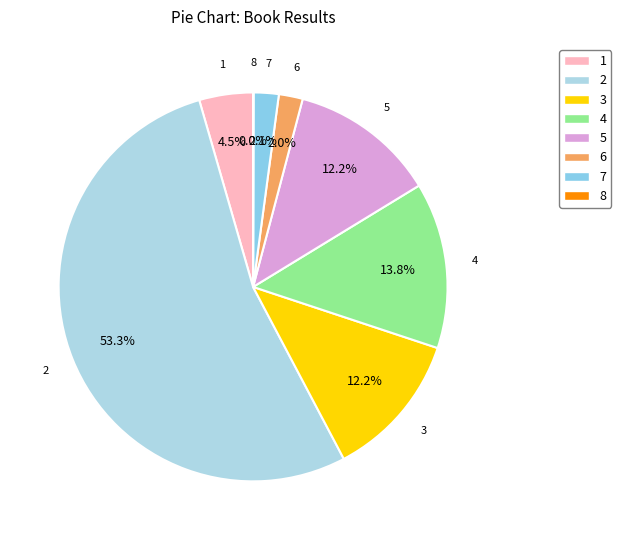

Does 6 account for over 50% of the chart?

No